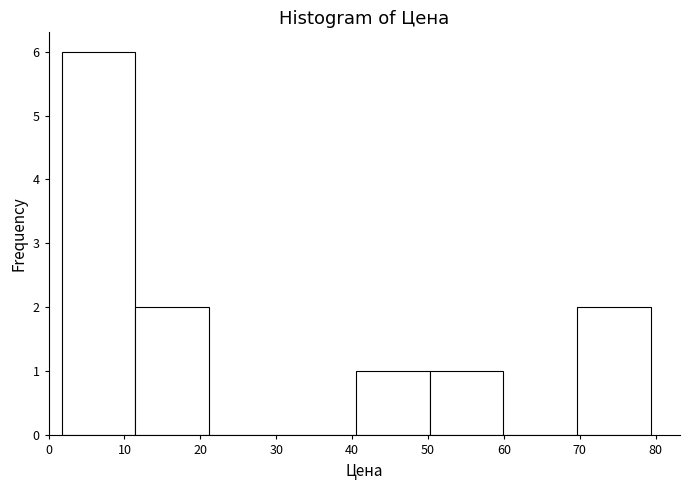

Reading left to right, list every bar in this chart as the range it spans on the x-axis followed by its height. Neither the bar edges nor the heights are printed on the chart, so give them approximately, as read against the axes.

2 to 11: 6
11 to 21: 2
21 to 31: 0
31 to 41: 0
41 to 50: 1
50 to 60: 1
60 to 70: 0
70 to 79: 2